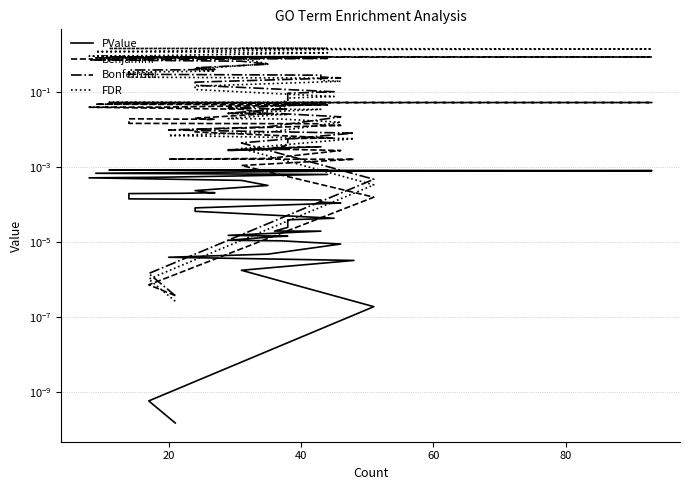

Does the chart display data point markers on the line(s)?

No